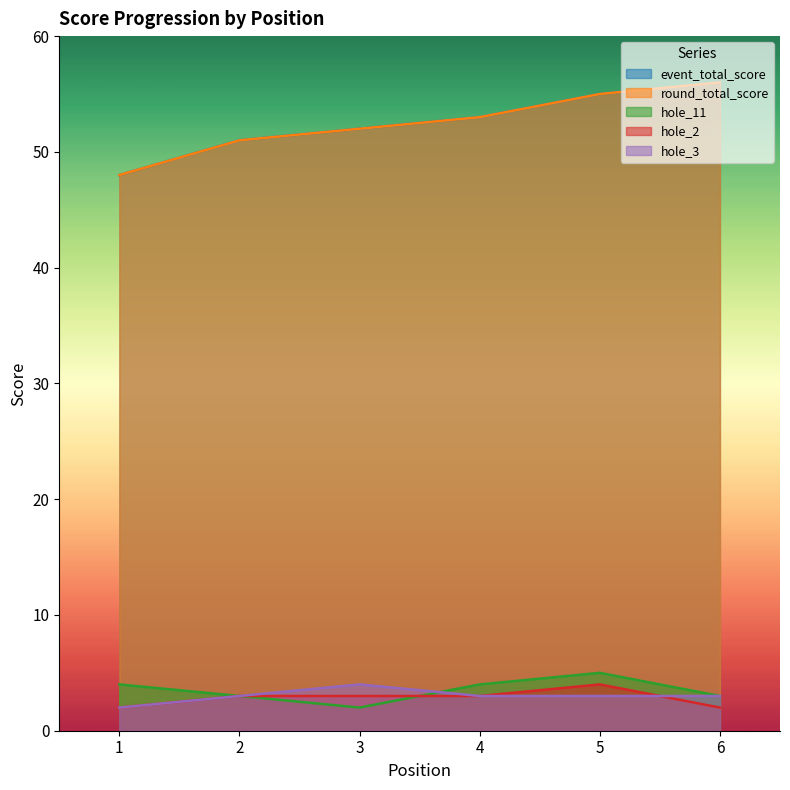

Where is hole_11 nearest to the value 3?

2